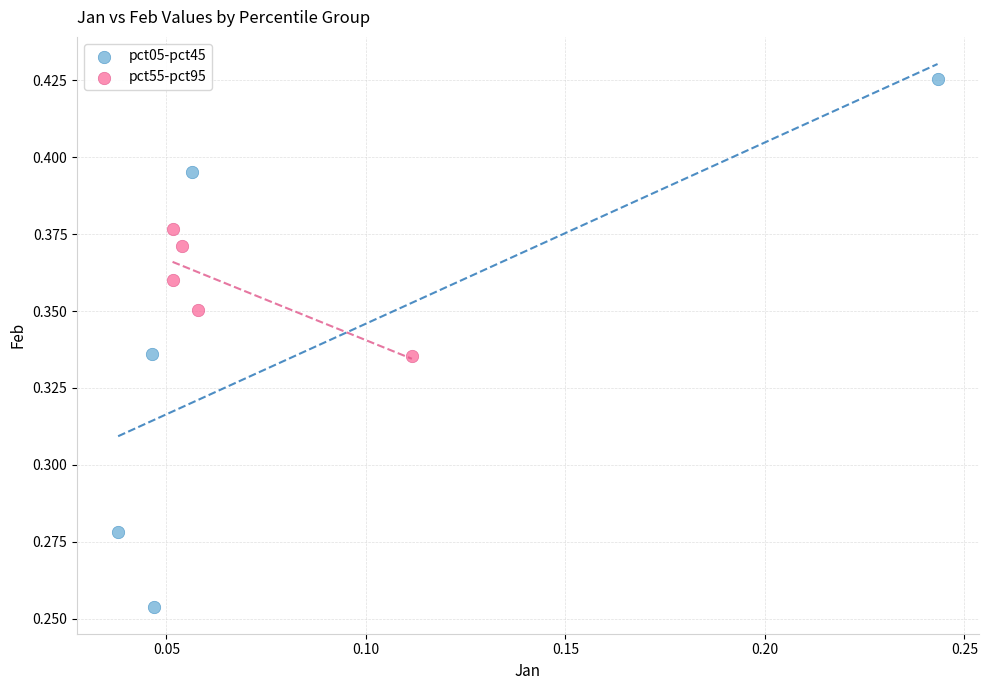

Which series contains the lowest Y value?

pct05-pct45